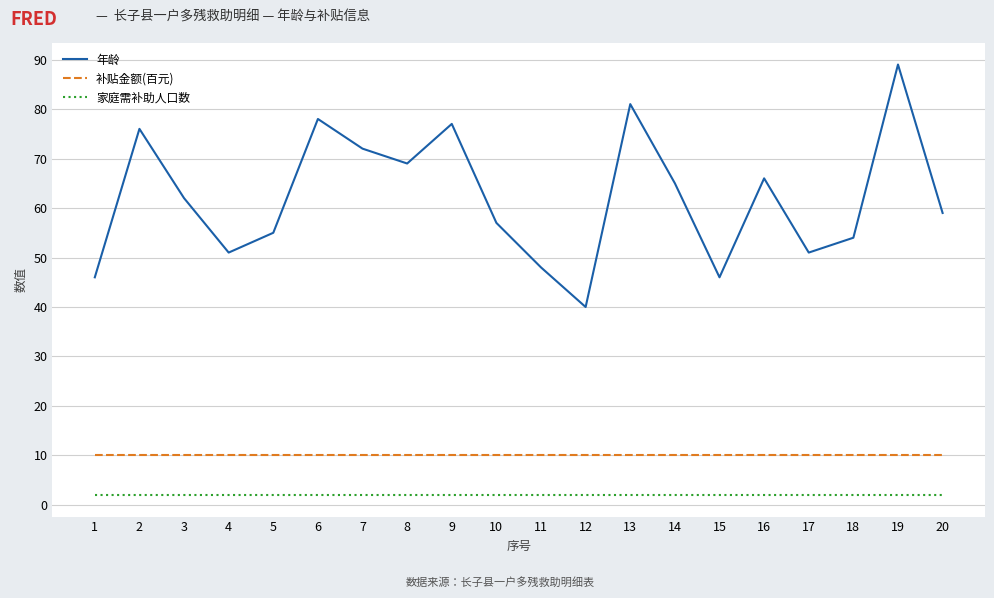

What is the difference between the maximum and minimum values in the 年龄 series?

49